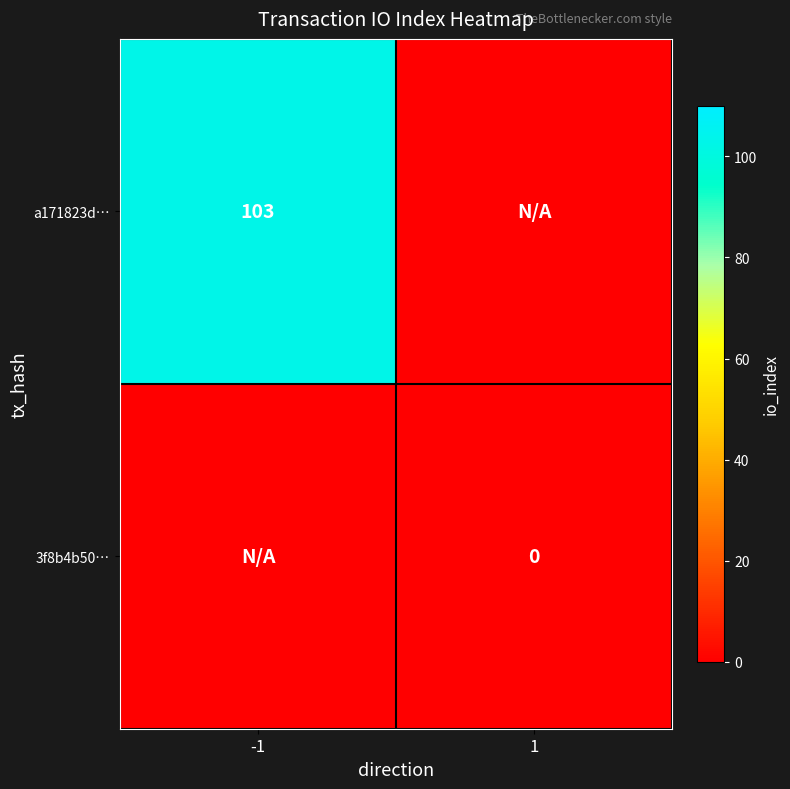

Count the number of categories in the chart.

2